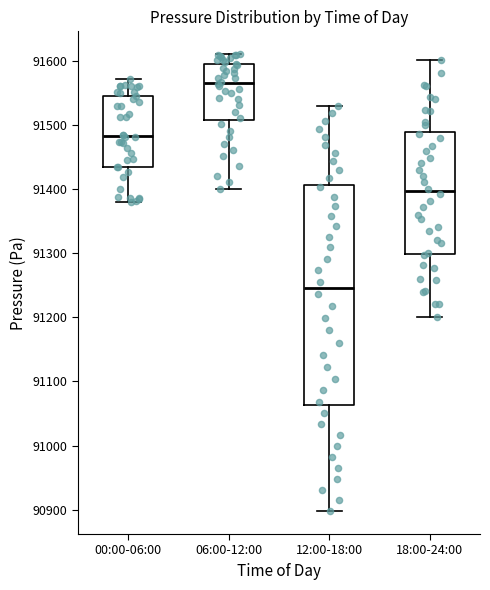

Comparing the boxes themselves (not the whiskers), which one is the tallest?

12:00-18:00